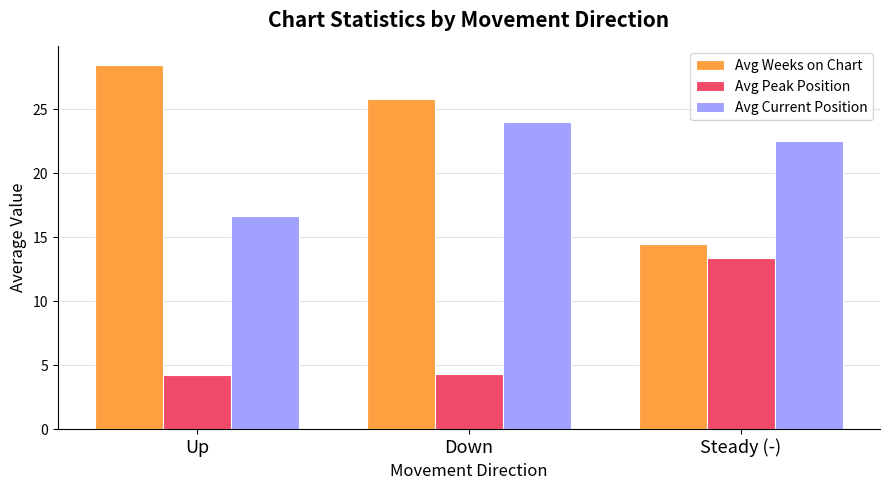

True or false: Avg Current Position has a value of 6.1 at Down.

False